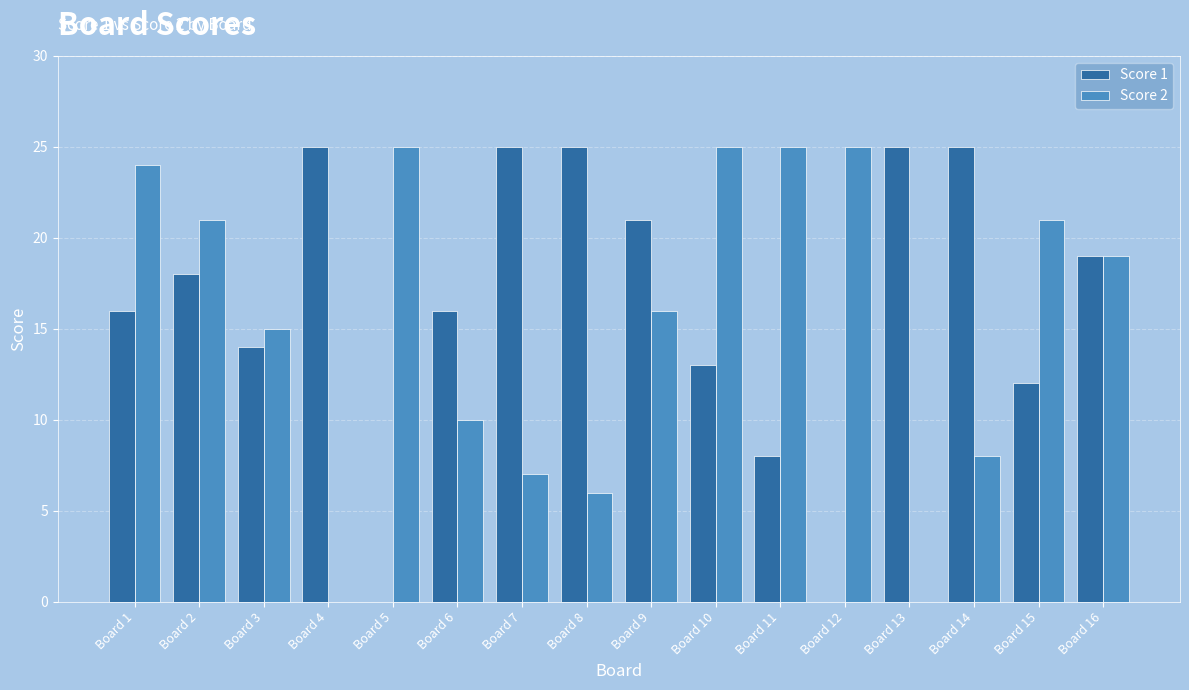

What is the sum of all Score 1 values?

262